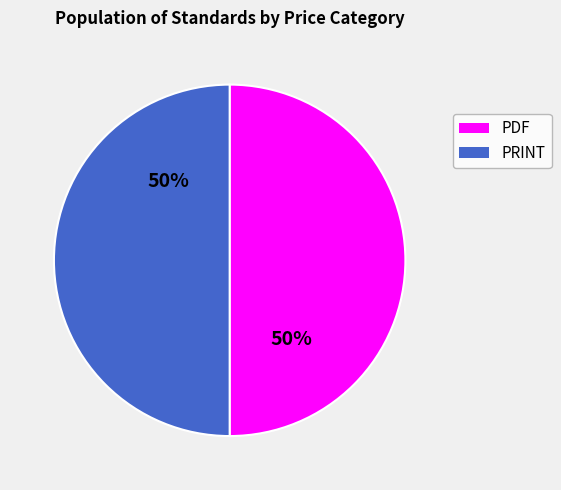

How many slices are in this pie chart?

2